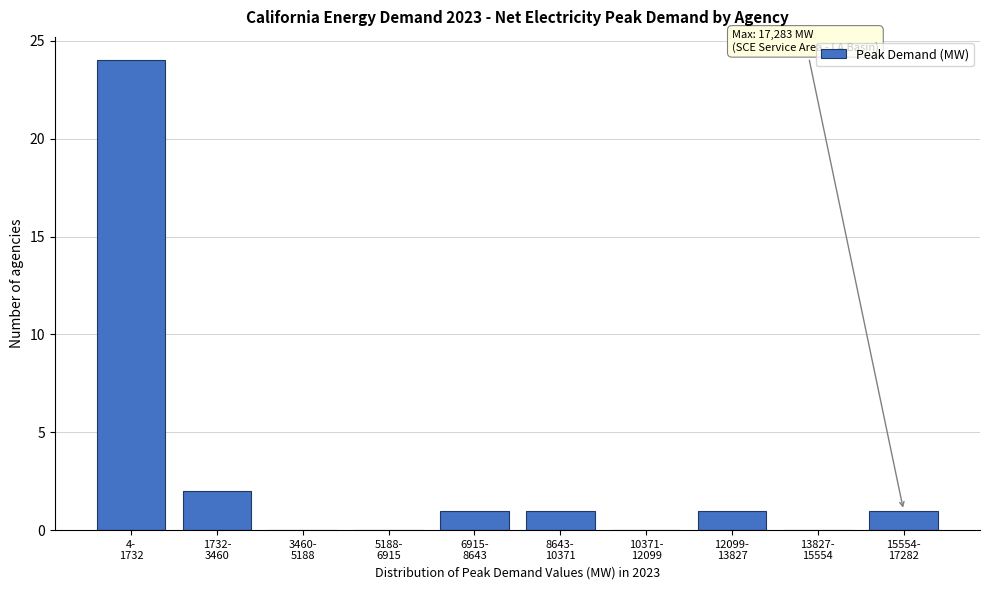

What is the maximum value shown in the chart?

24